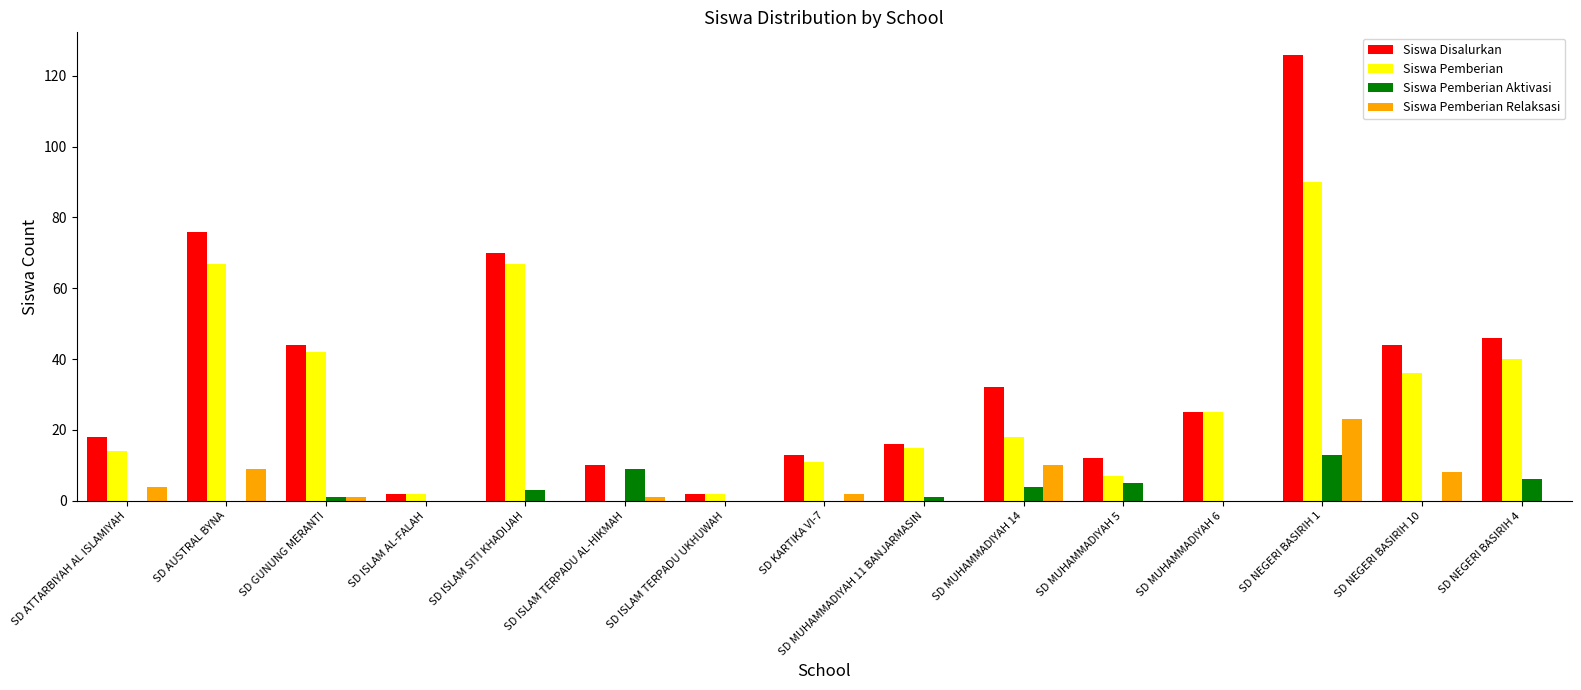

At which label does Siswa Pemberian Relaksasi reach its peak?

SD NEGERI BASIRIH 1